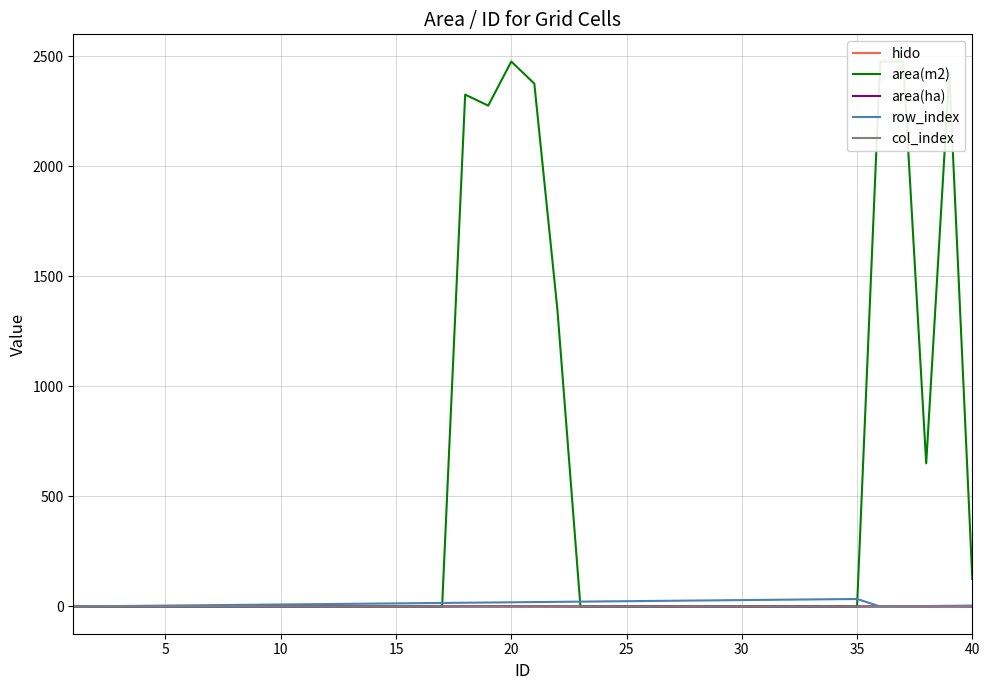

What are all the series names shown in the legend?

hido, area(m2), area(ha), row_index, col_index